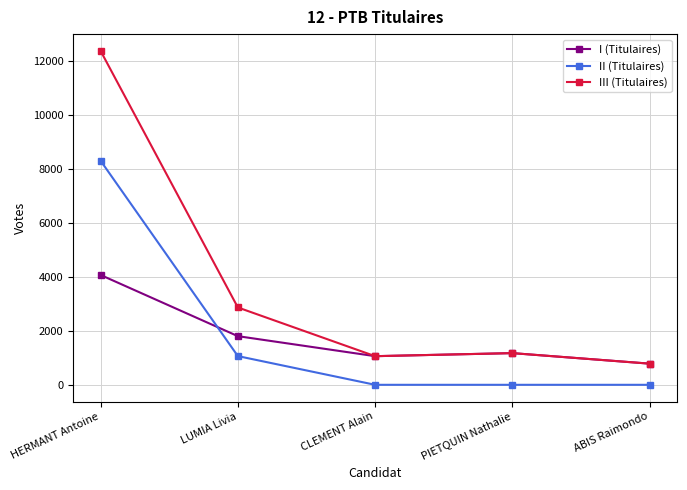

What is the difference between the III (Titulaires) values at CLEMENT Alain and LUMIA Livia?

1804